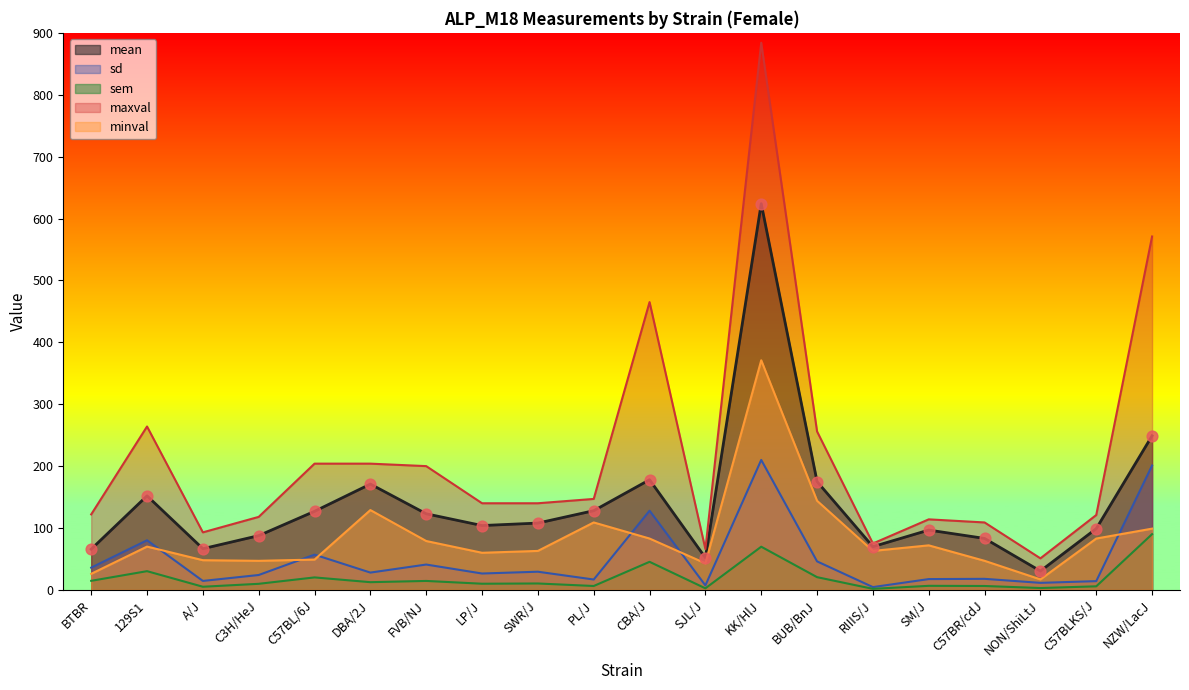

Which series has the largest Y range (max minus min)?

maxval